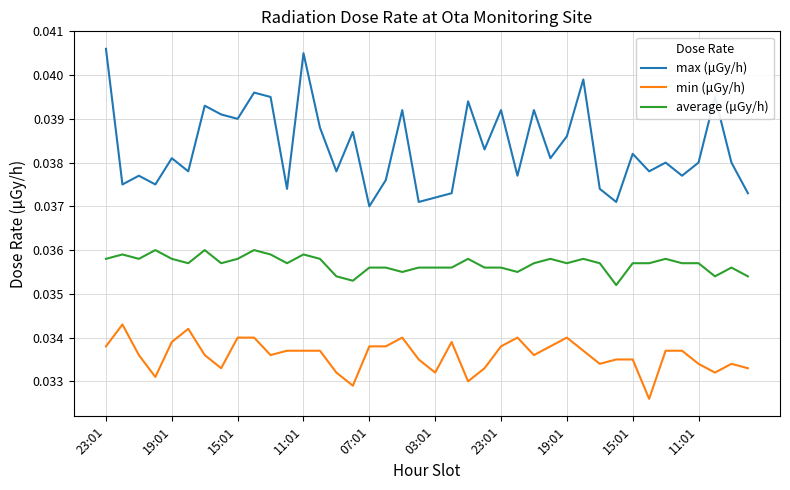

Which series has the largest range (max minus min)?

max (μGy/h)